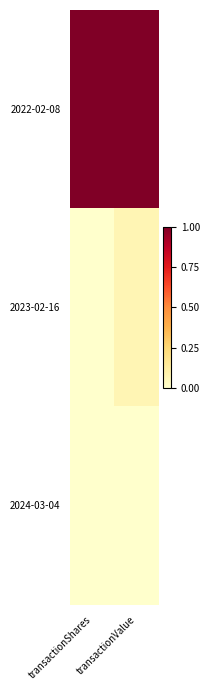

Which series has the largest range (max minus min)?

2023-02-16